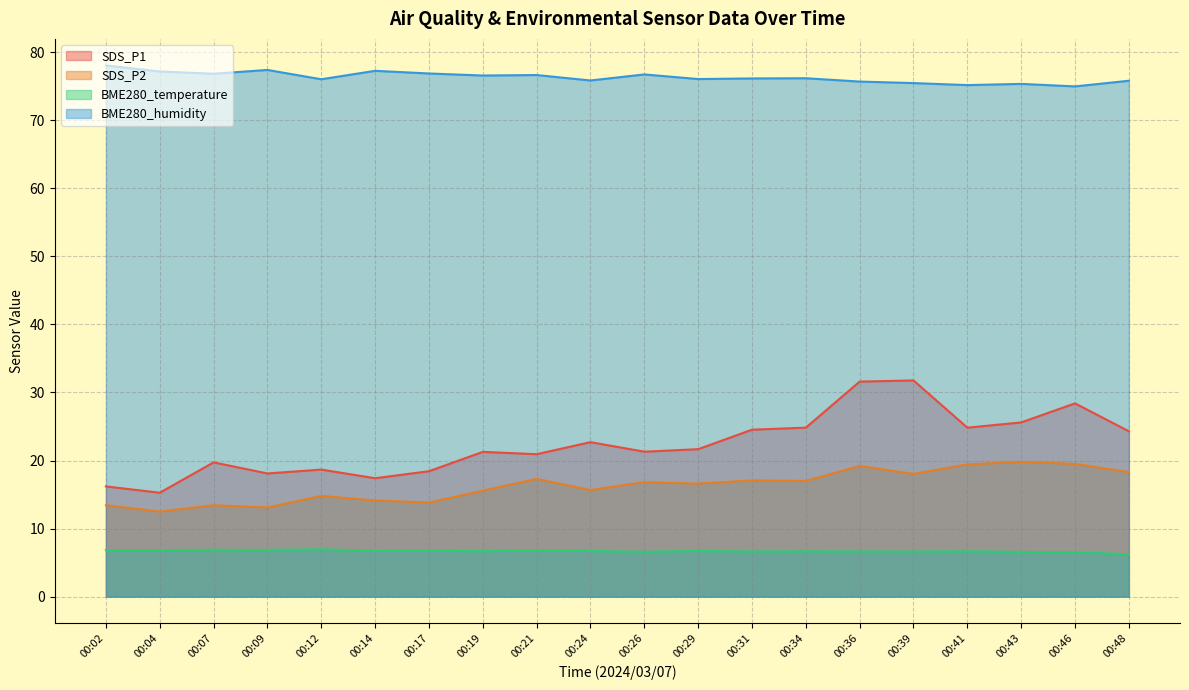

List the series in order of their peak value, highest first.

BME280_humidity, SDS_P1, SDS_P2, BME280_temperature